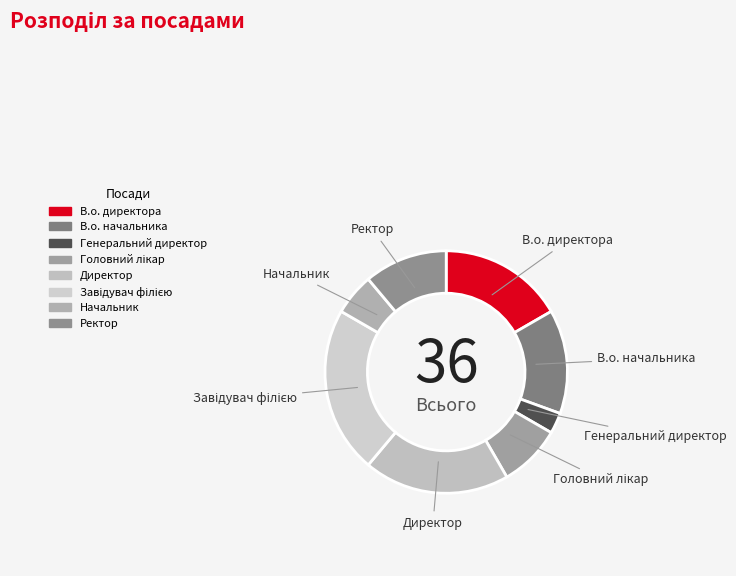

Between Директор and В.о. директора, which is larger?

Директор